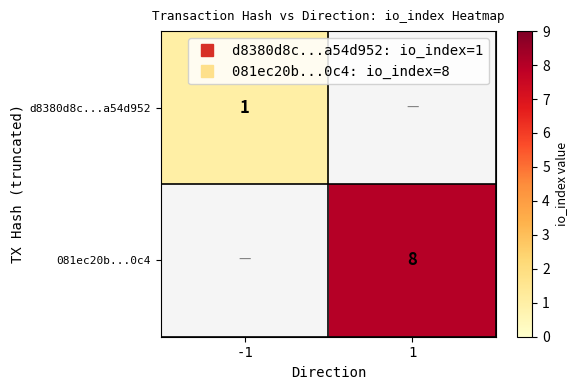

Count the number of data series in this chart.

2